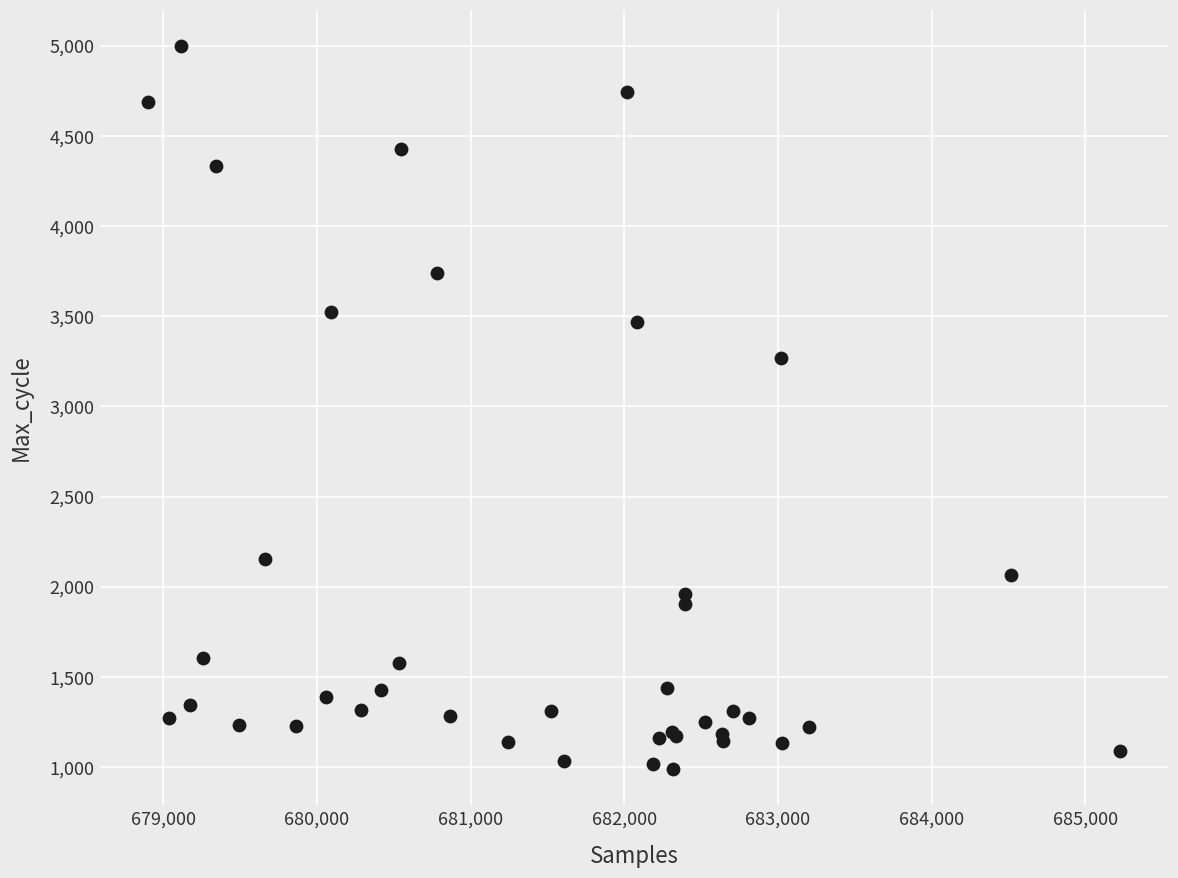

What Y value in the scatter plot is closest to 2993?

3267